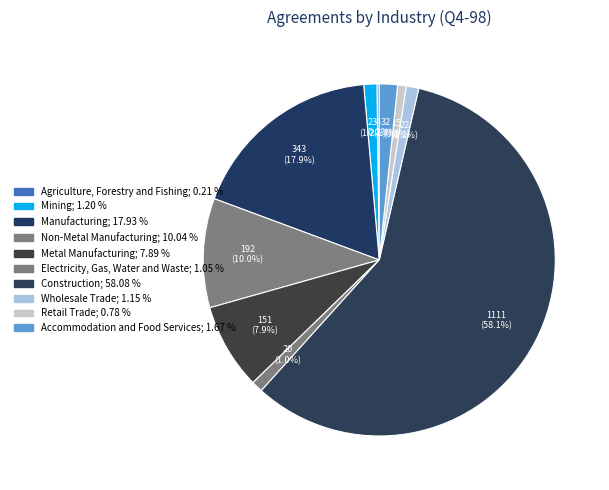

What is the smallest slice in the pie chart?

Agriculture, Forestry and Fishing